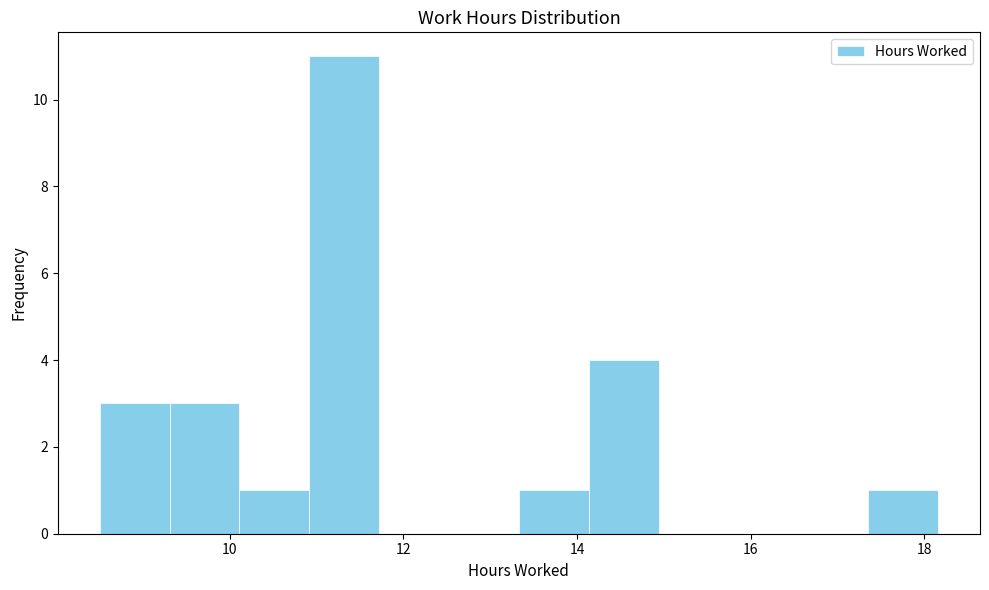

Reading left to right, list every bar in this chart as the range it spans on the x-axis followed by its height. Neither the bar edges nor the heights are printed on the chart, so give them approximately, as read against the axes.

8.6 to 9.4: 3
9.4 to 10.2: 3
10.2 to 11.0: 1
11.0 to 11.8: 11
11.8 to 12.6: 0
12.6 to 13.4: 0
13.4 to 14.2: 1
14.2 to 15.0: 4
15.0 to 15.8: 0
15.8 to 16.6: 0
16.6 to 17.4: 0
17.4 to 18.2: 1